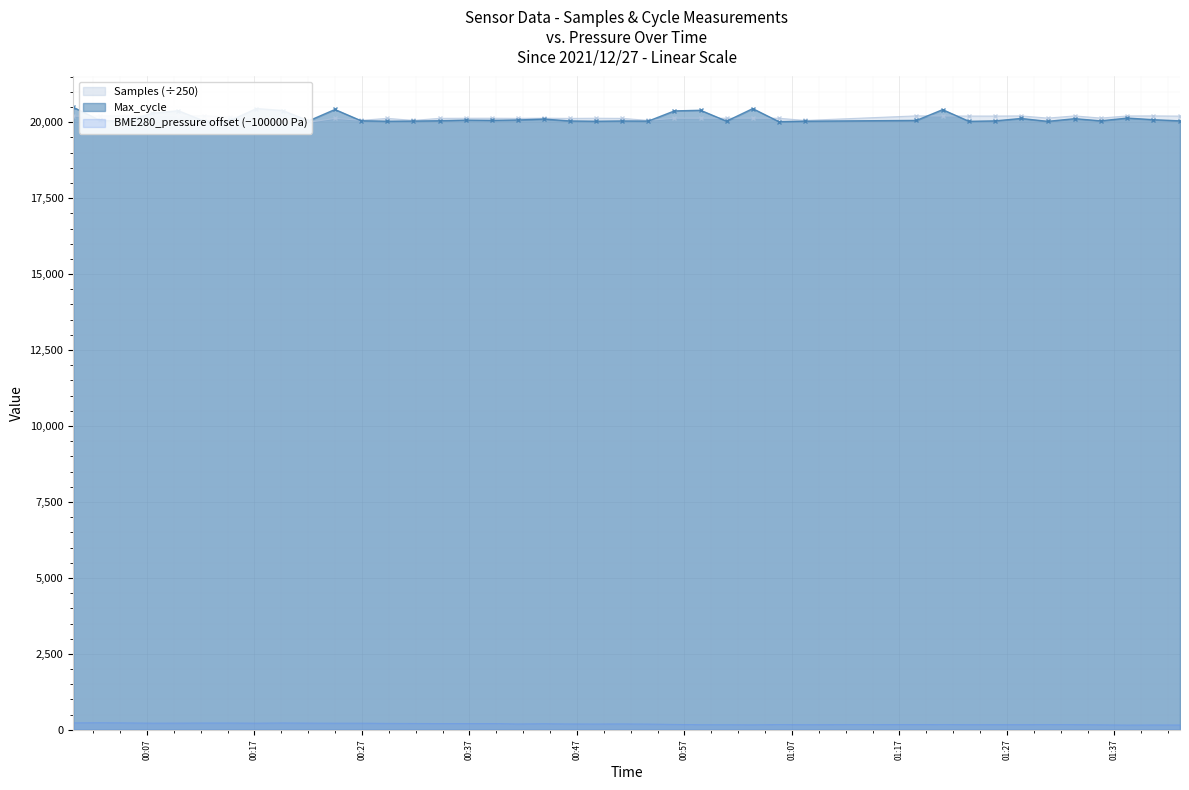

True or false: Max_cycle and BME280_pressure offset (−100000 Pa) intersect in this chart.

False